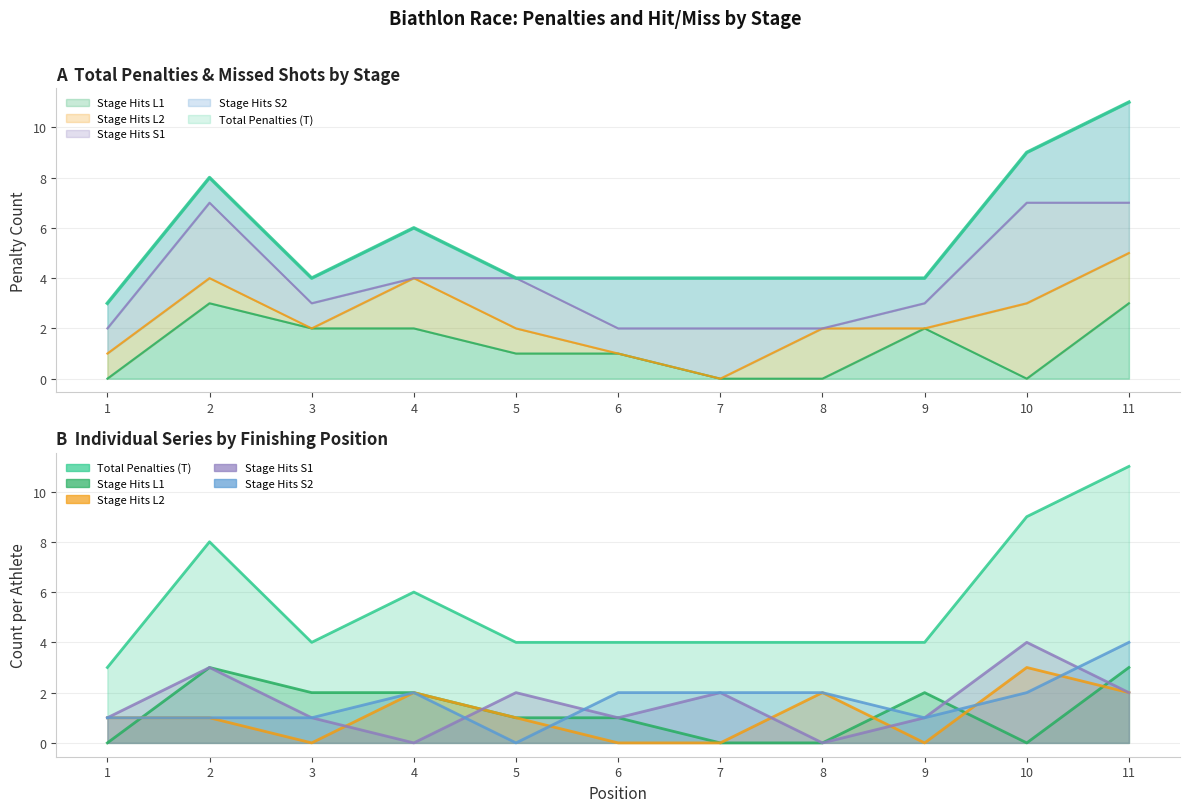

True or false: Stage Hits L2 and Stage Hits L1 cross at least once.

True